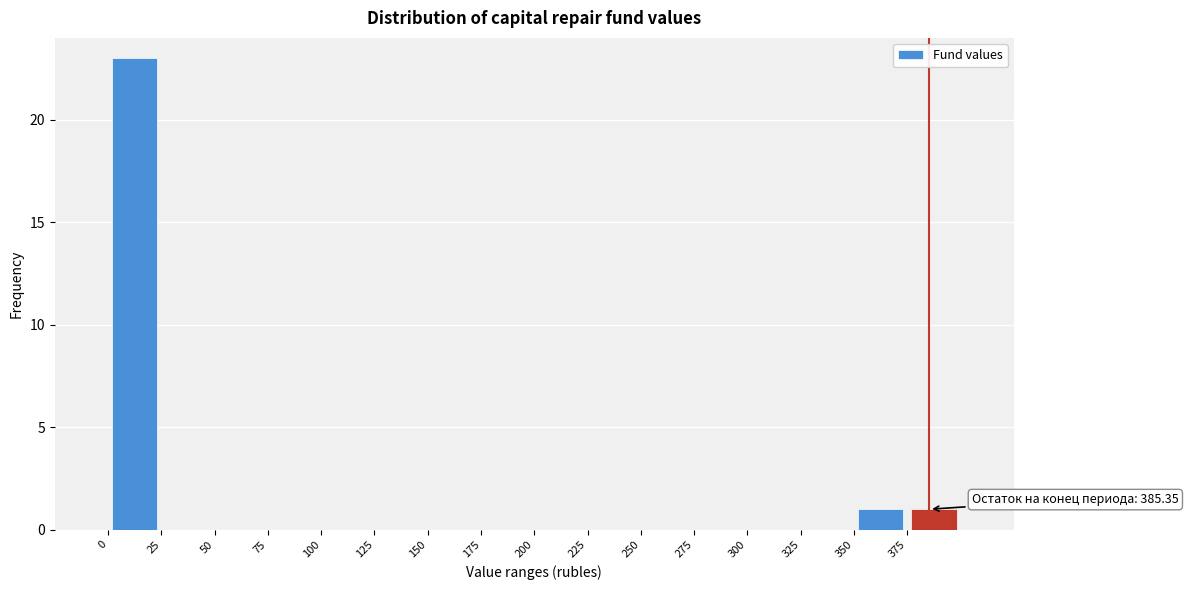

Which range on the x-axis has the tallest bar?

0 to 25